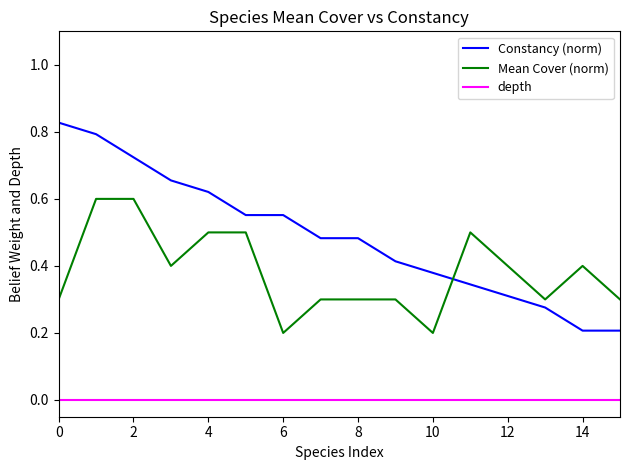

How many times do Constancy (norm) and Mean Cover (norm) cross each other?

1